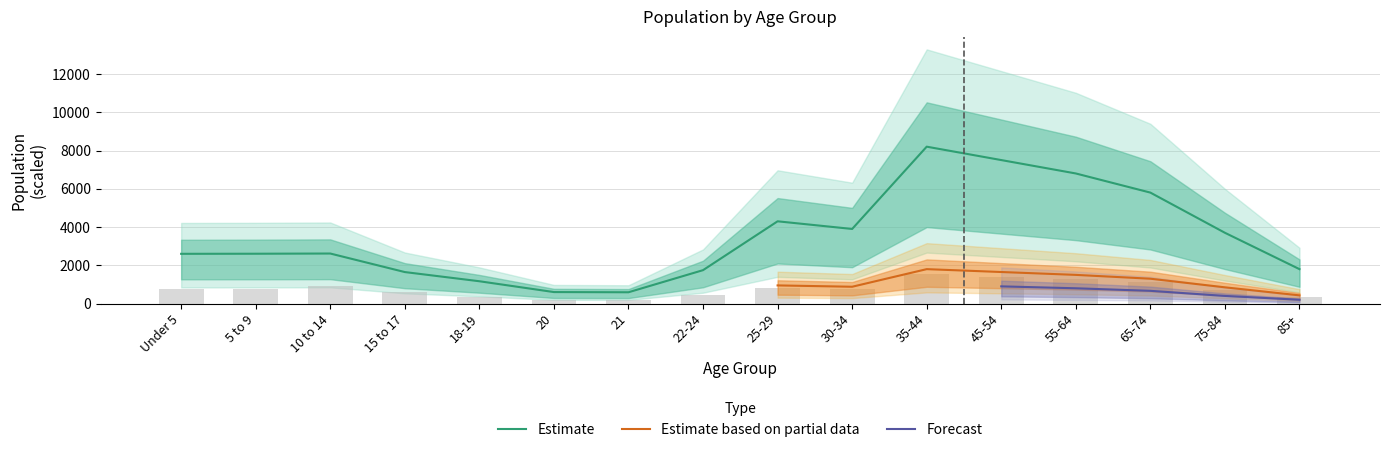

Reading left to right, list all the values displayed in this chart.

This Area: 2601.1	2605.5	2616.2	1647.5	1167.5	601.7	591.6	1747.2	4300.0	3900.0	8200.0	7500.0	6800.0	5800.0	3700.0	1800.0
Amherst County: 763.3	766.7	931.6	605.2	365.5	198.0	190.4	452.2	807.5	748.0	1530.0	1402.5	1275.0	1105.0	722.5	365.5